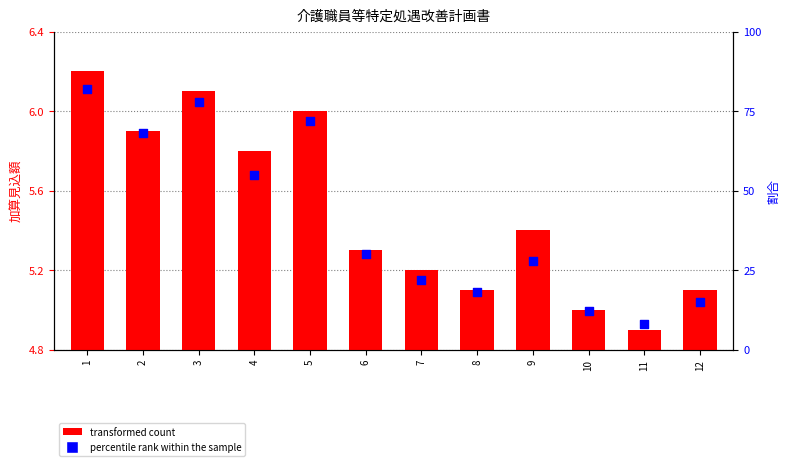

Which series has the widest spread of Y values?

percentile rank within the sample